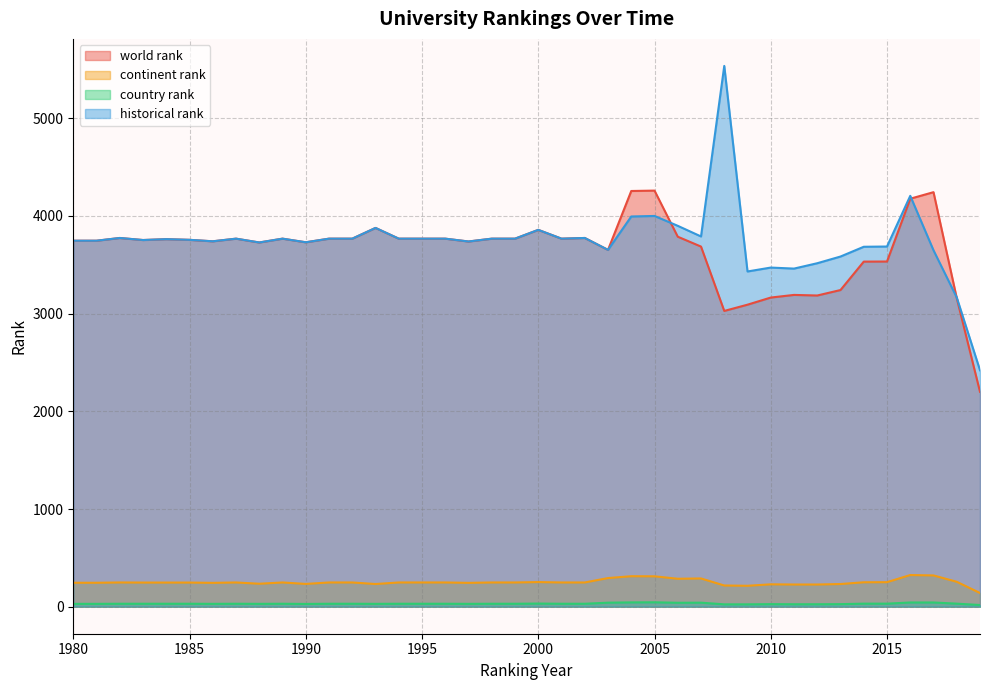

True or false: historical rank has a value of 3516.5 at 2012.

True